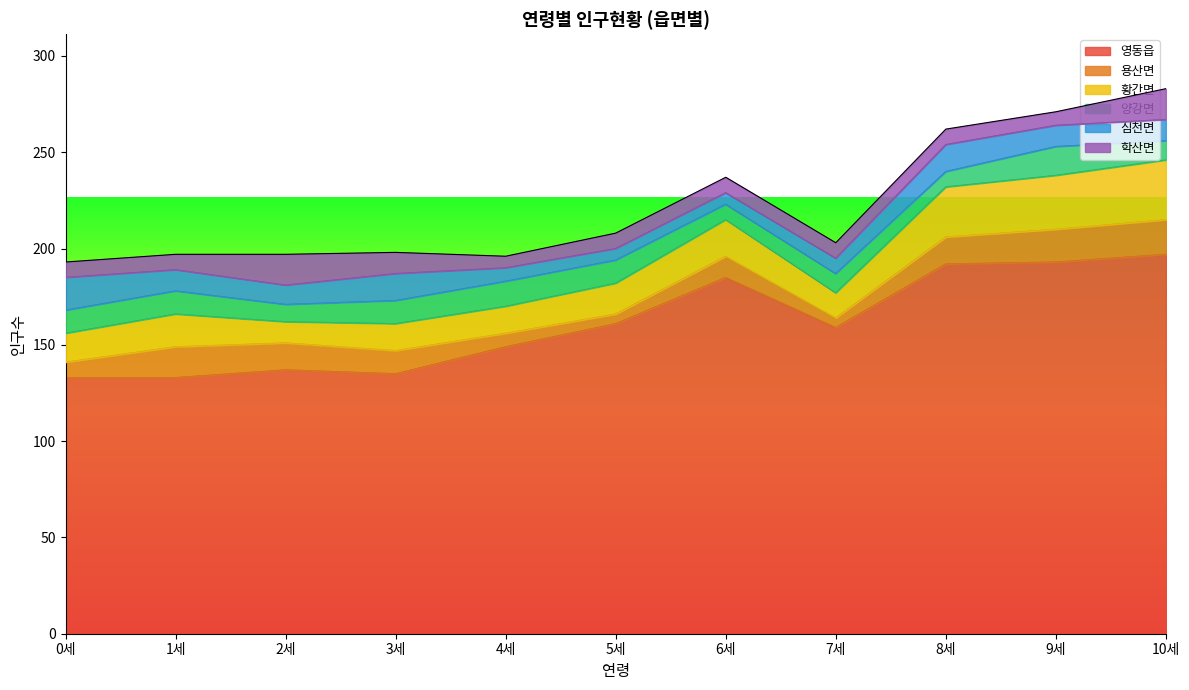

At which category is the sum across all series the highest?

10세